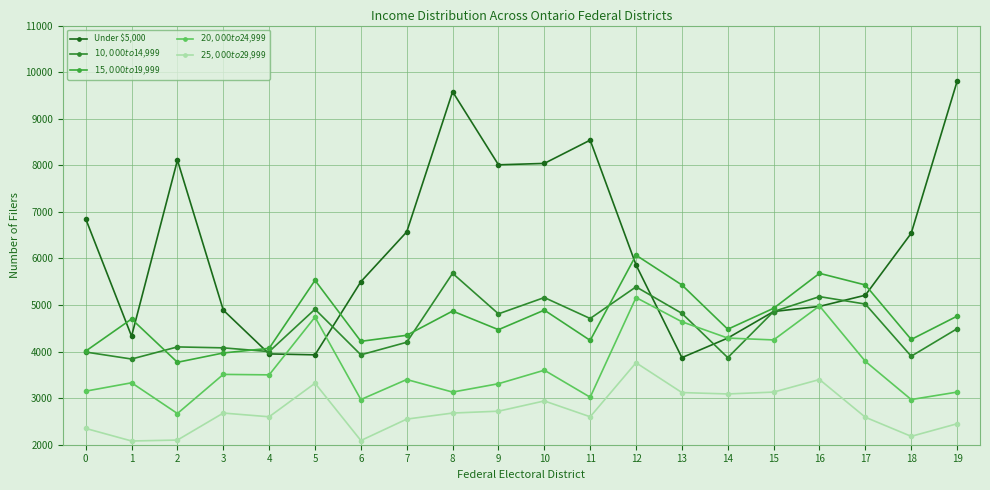

Is the value of Under $5,000 at 11 greater than the value of $15,000 to $19,999 at 3?

Yes